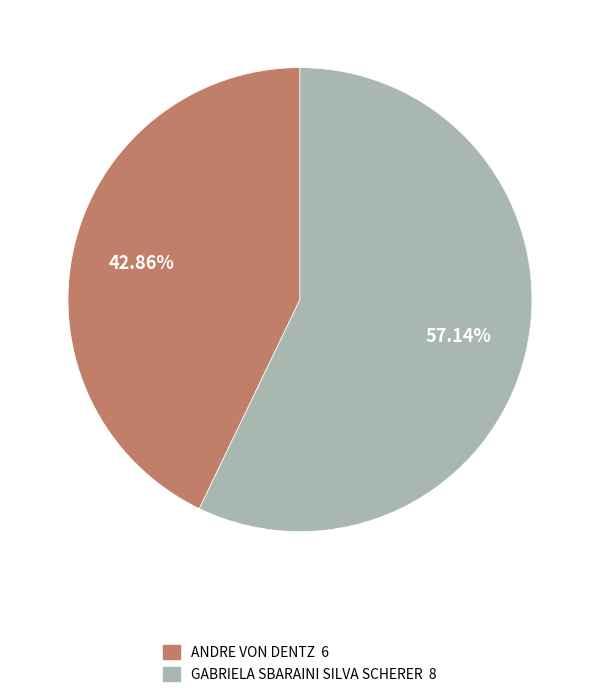

Combined, what portion of the pie is ANDRE VON DENTZ and GABRIELA SBARAINI SILVA SCHERER?

100.0%